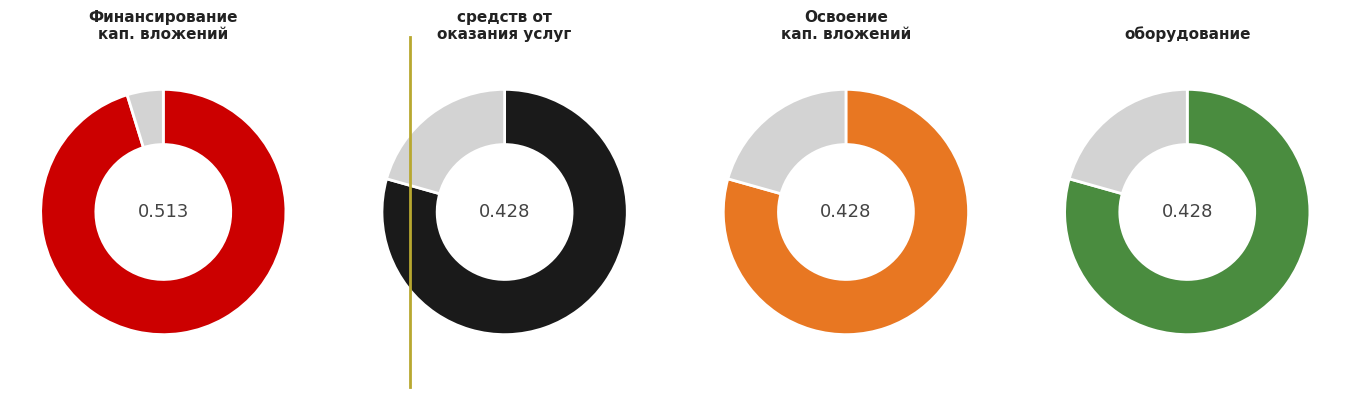

Count the number of slices in the pie.

4